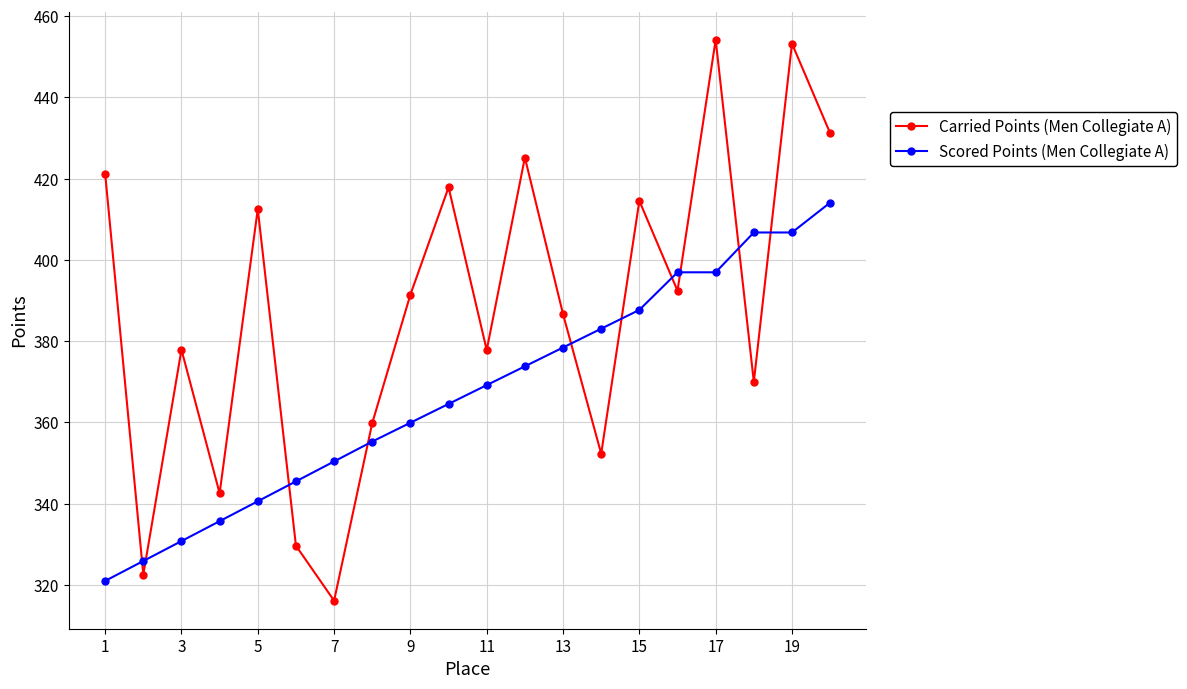

How many values in the Carried Points (Men Collegiate A) series exceed 391?

10